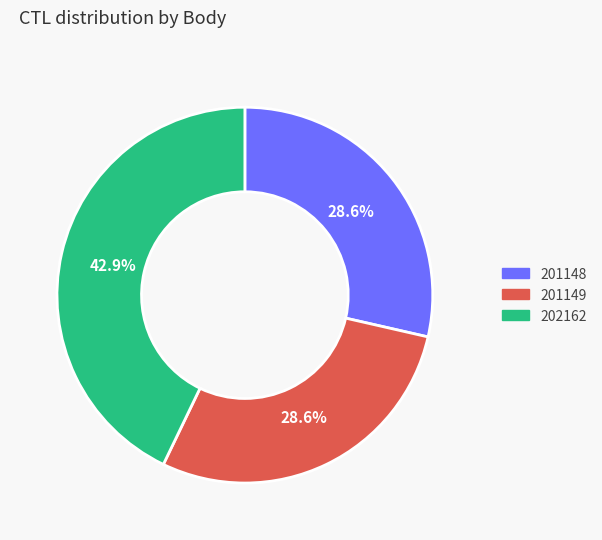

Which slice is the largest?

202162